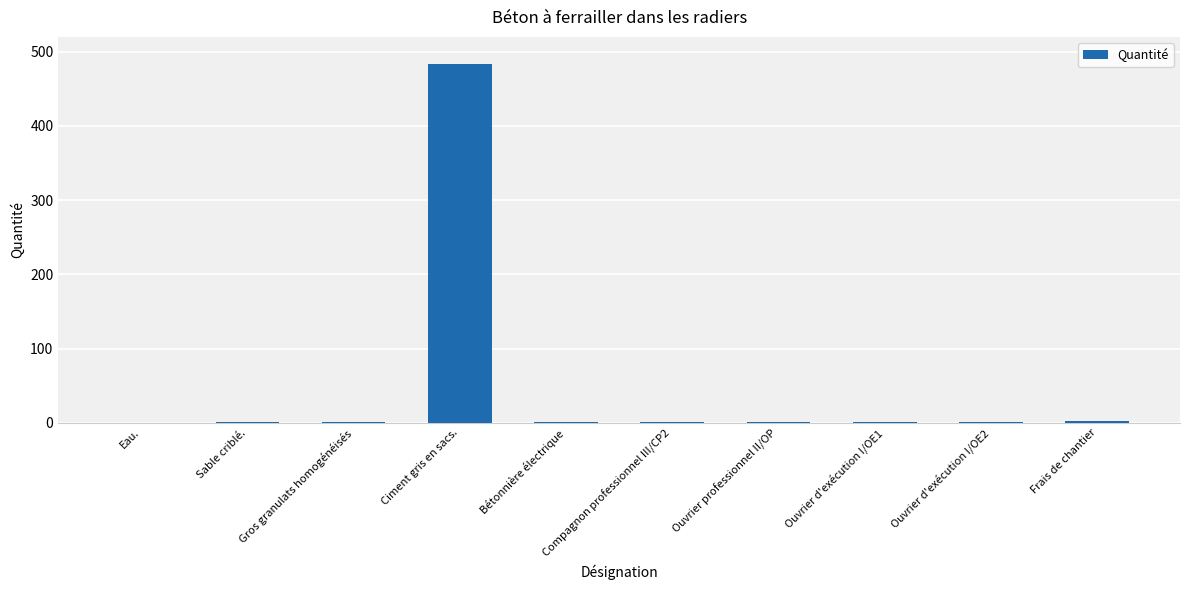

What is the sum of all values?

490.3